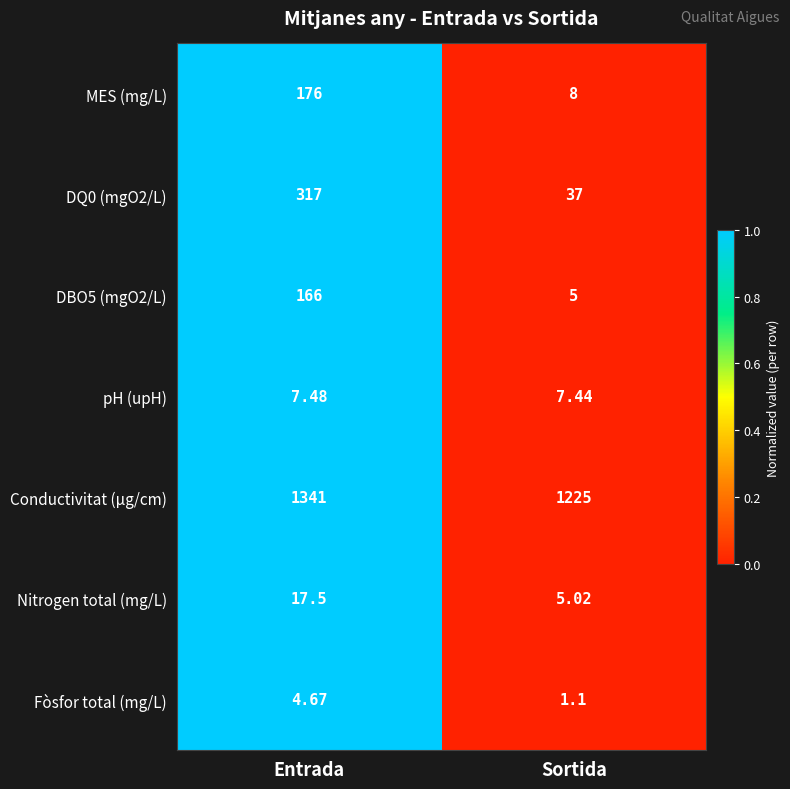

At which category does the chart reach its minimum across all series?

Sortida